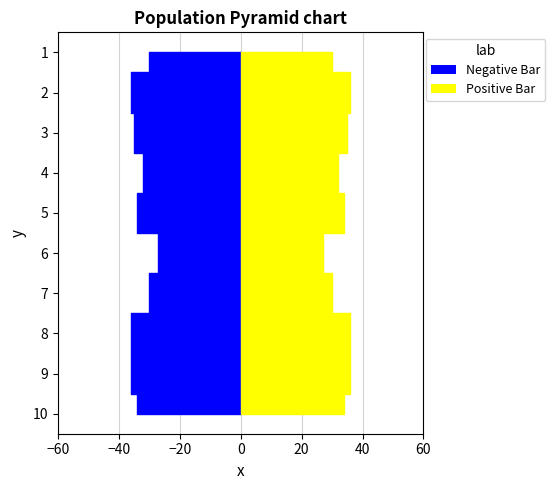

Reading left to right, extract all data points from this chart.

Negative Bar: 30	36	35	32	34	27	30	36	36	34
Positive Bar: 30	36	35	32	34	27	30	36	36	34